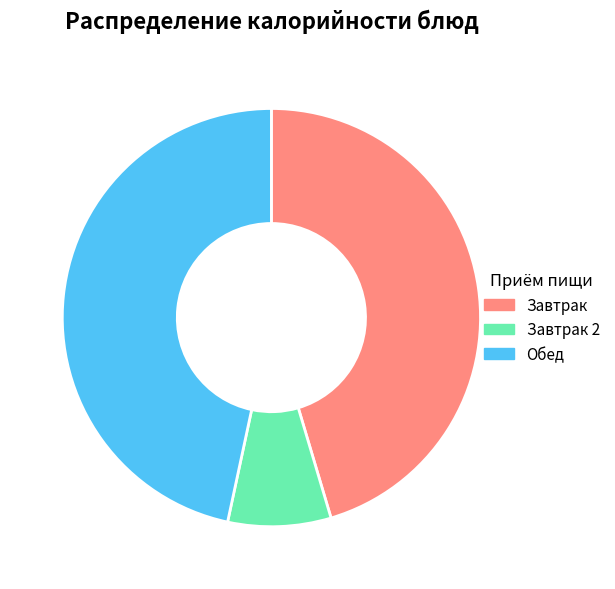

Rank the categories by value from lowest to highest.

Завтрак 2, Завтрак, Обед